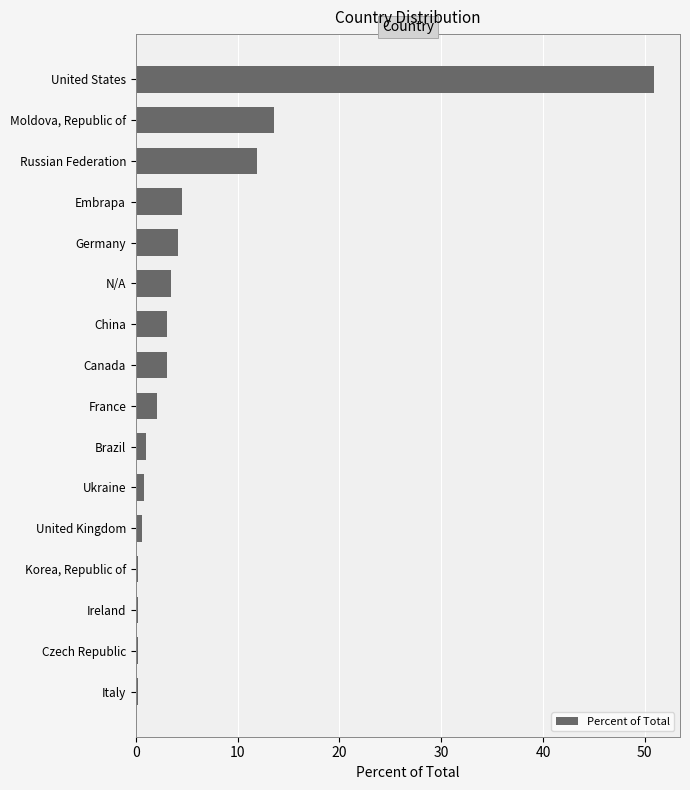

Where is the data nearest to the value 25?

Moldova, Republic of